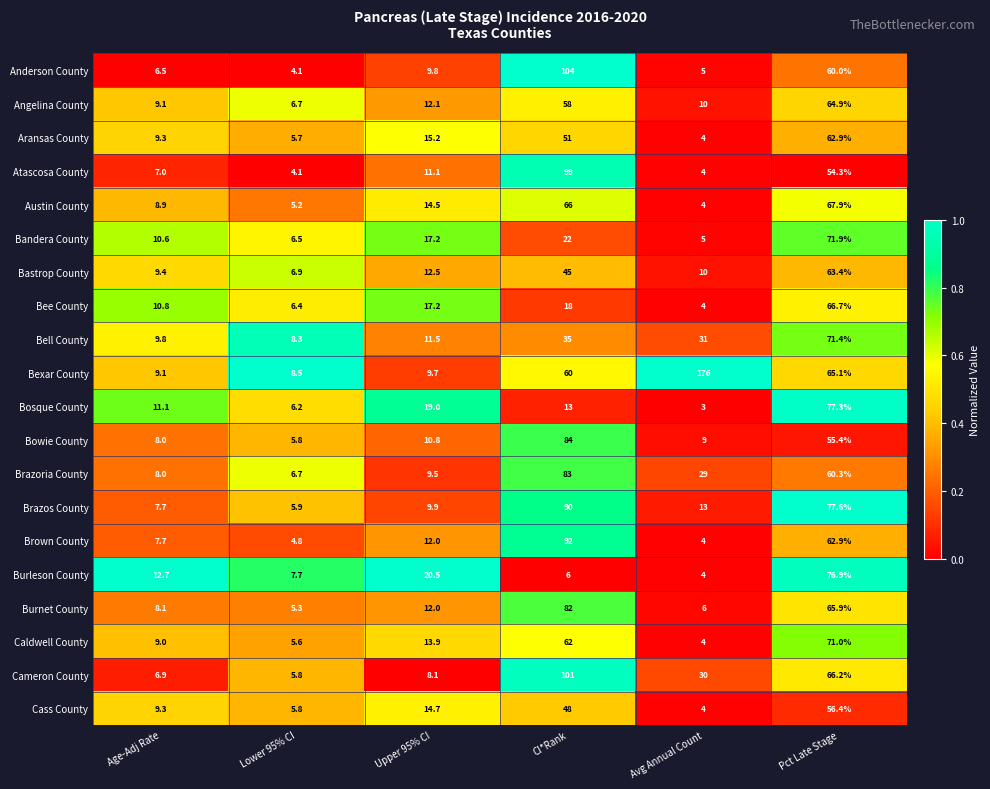

How many data points does each series have?

6